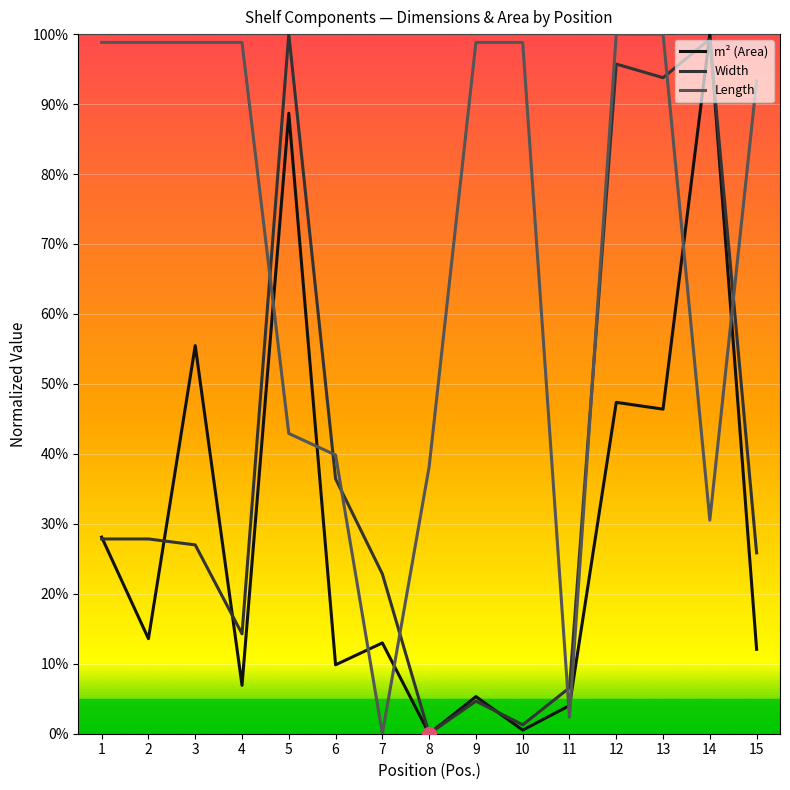

What is the spread (max minus min) of values at 9?

94.2